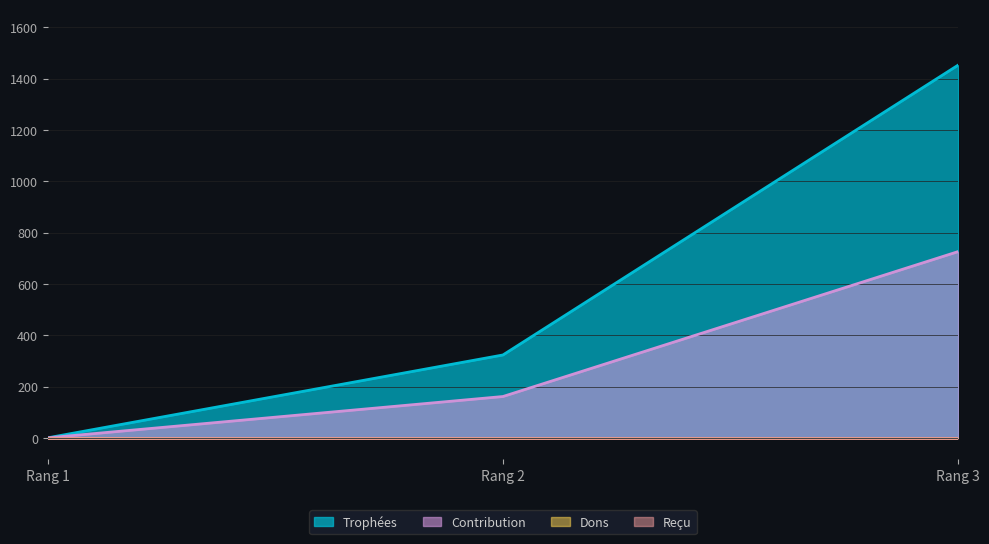

Does the chart have visible grid lines?

Yes